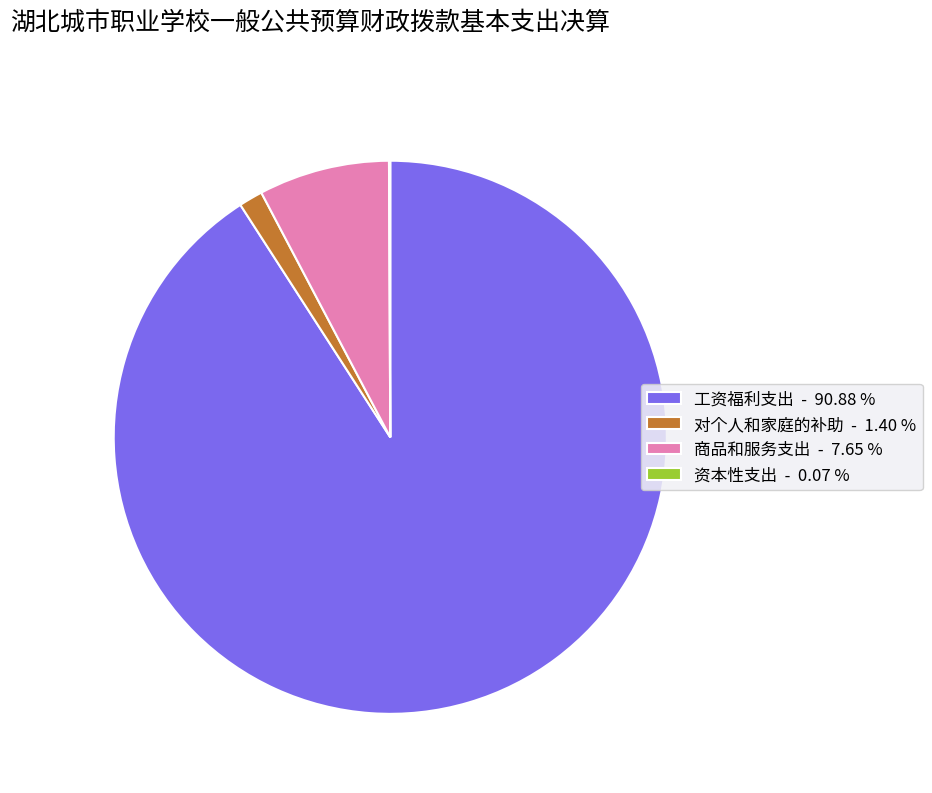

Which category has the biggest portion of the pie?

工资福利支出 - 90.88 %